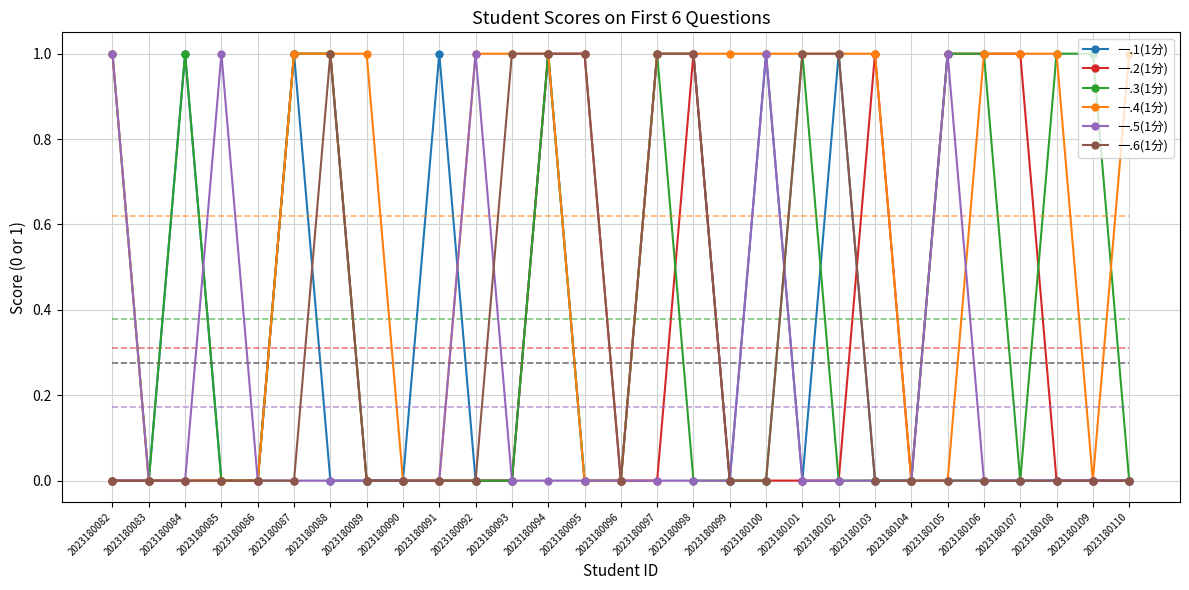

What are all the series names shown in the legend?

一.1(1分), 一.2(1分), 一.3(1分), 一.4(1分), 一.5(1分), 一.6(1分)